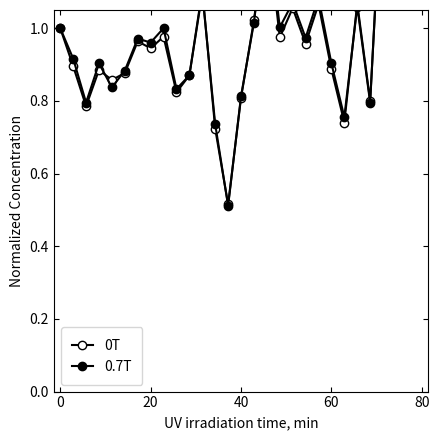

How many distinct data groups are displayed?

2